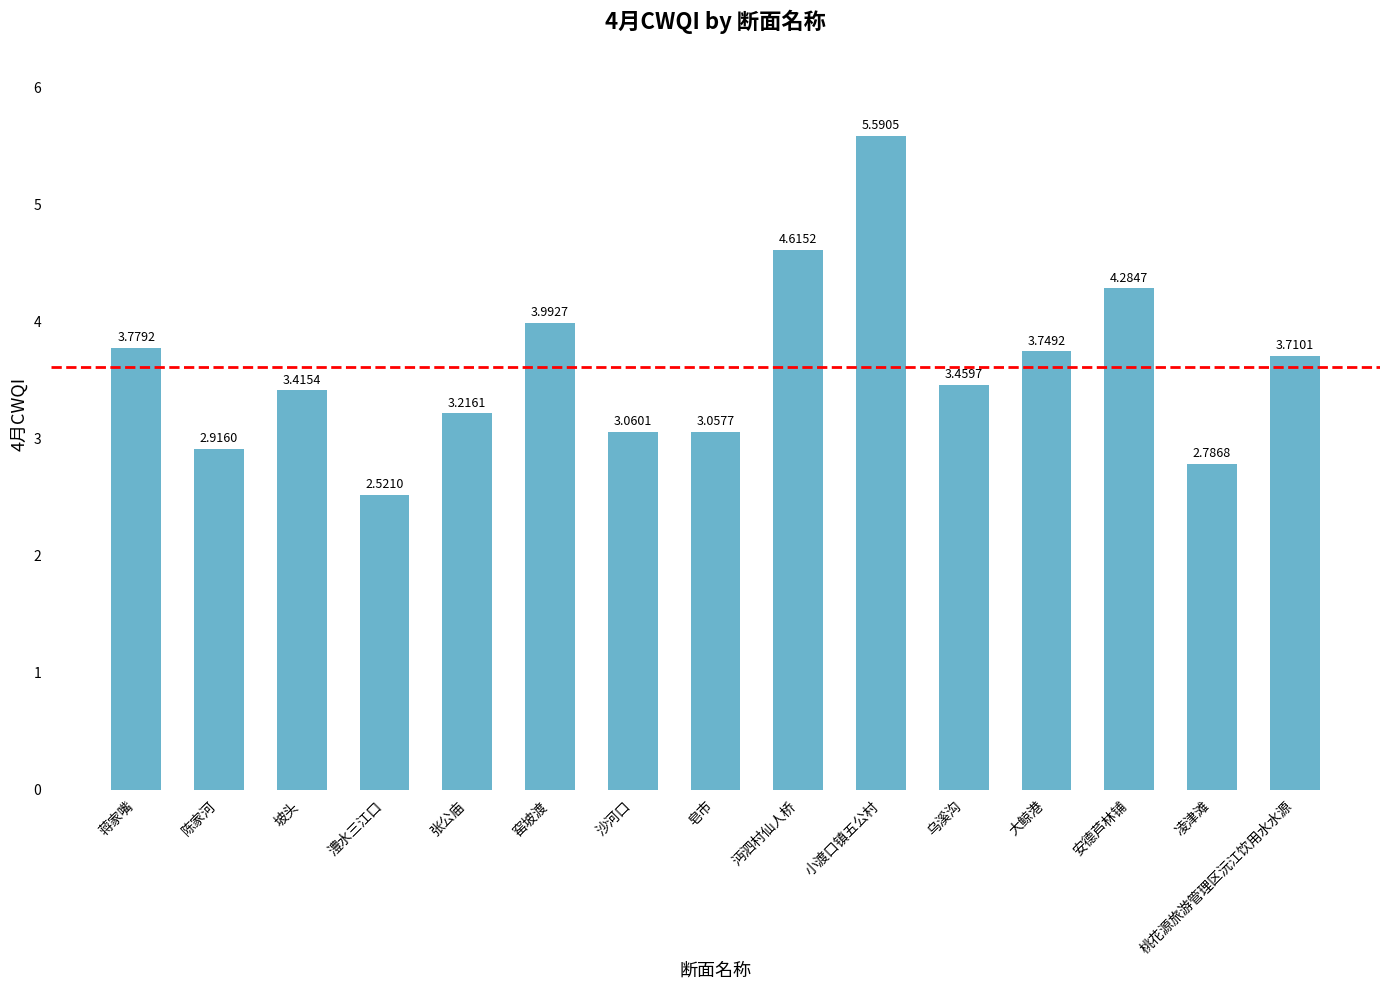

What is the label of the 11th bar from the left?

乌溪沟